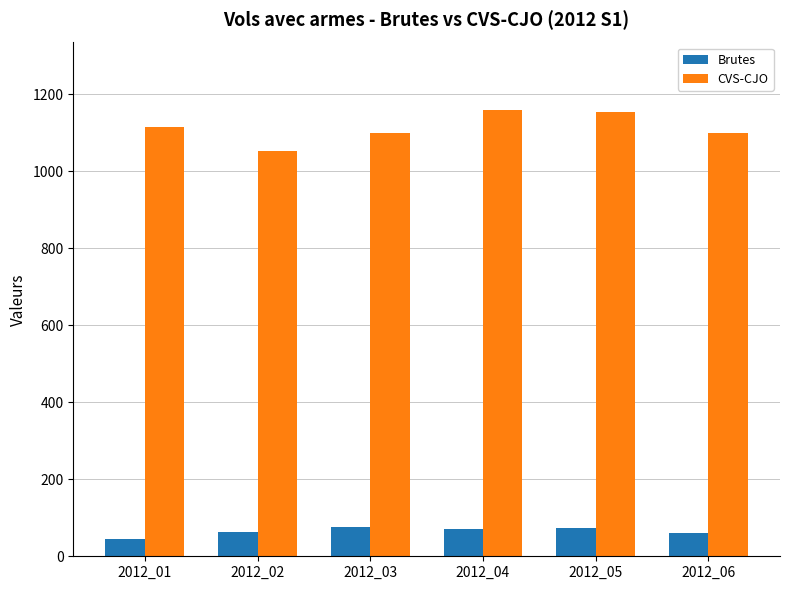

What is the greatest value displayed?

1160.9